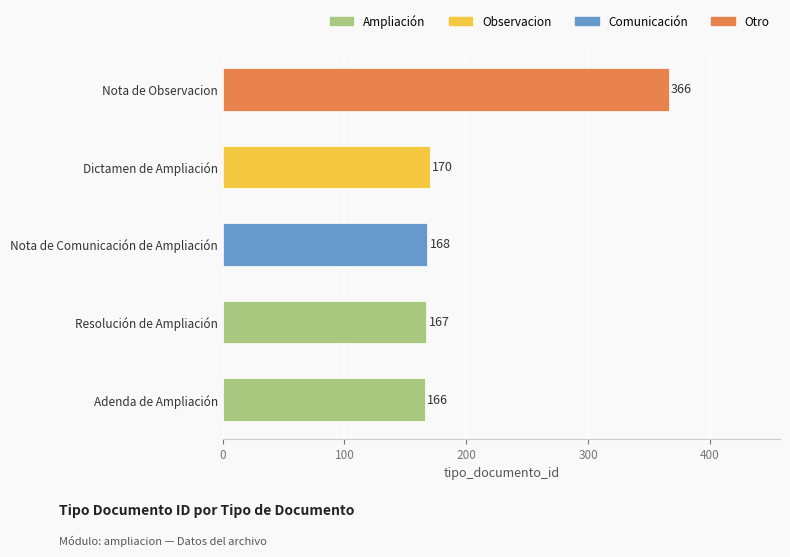

What is the sum of all values?

1037